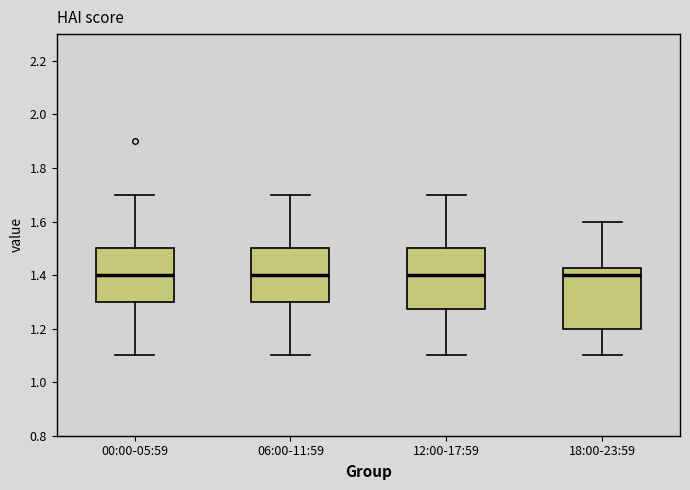

Reading left to right, transcribe this box plot: for each box, give where its median line is, the range the box spans, and where its two whiskers end, as read against the y-axis. The values are not printed on the chart, so give them approximately, as read against the axis.

00:00-05:59: median 1.40, box 1.30 to 1.50, whiskers 1.10 to 1.70
06:00-11:59: median 1.40, box 1.30 to 1.50, whiskers 1.10 to 1.70
12:00-17:59: median 1.40, box 1.28 to 1.50, whiskers 1.10 to 1.70
18:00-23:59: median 1.40, box 1.20 to 1.42, whiskers 1.10 to 1.60